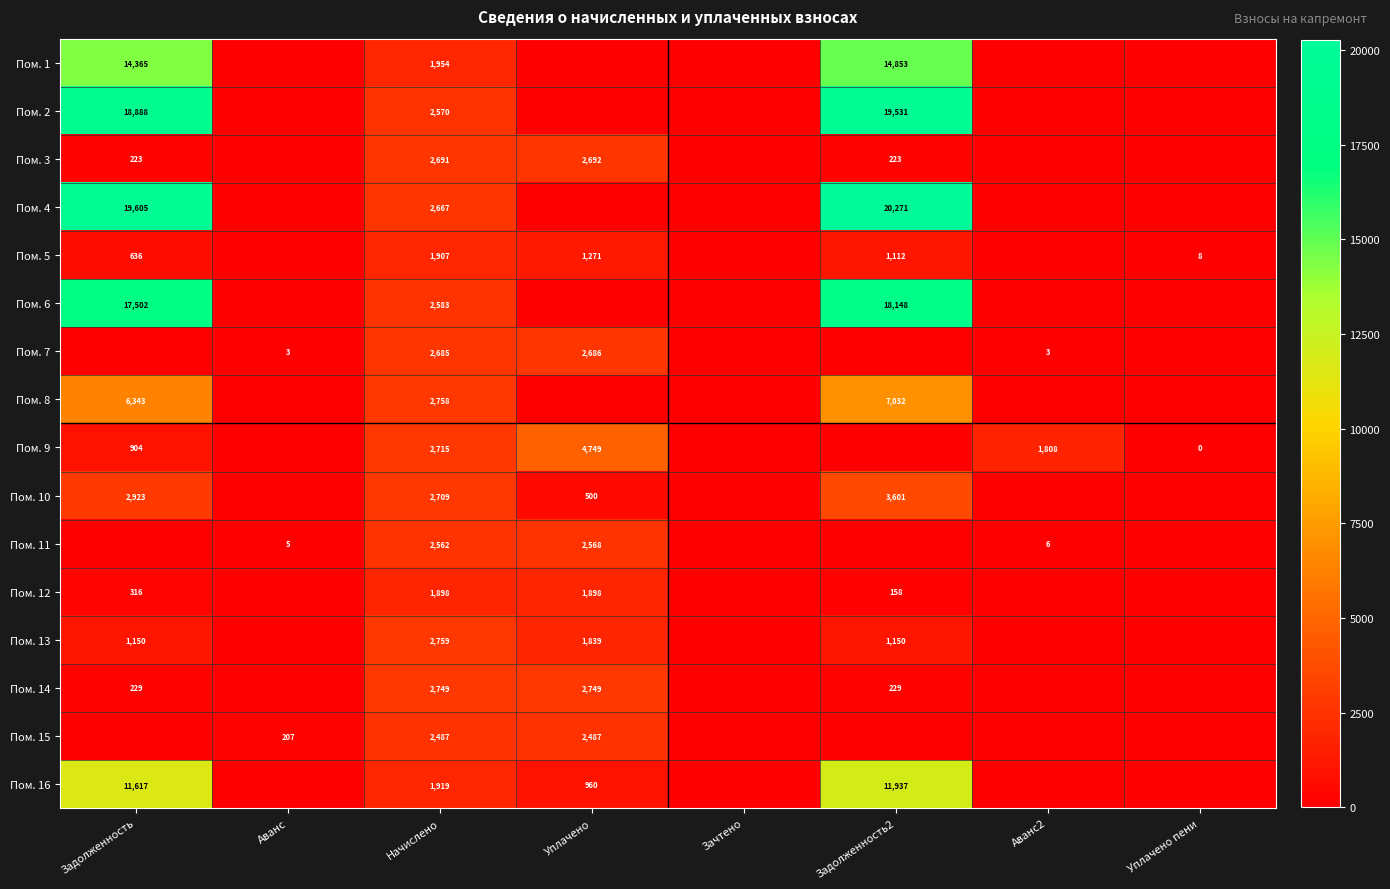

What is the spread (max minus min) of values at Начислено?

861